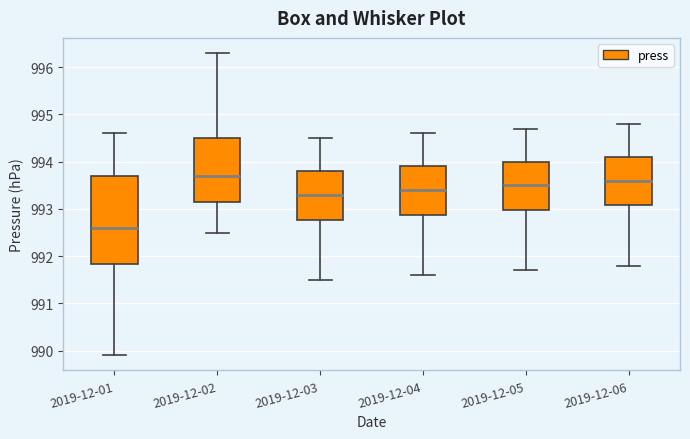

Where is the lower edge of the box for 2019-12-04 on the y-axis? The values are not printed on the chart, so give them approximately, as read against the axis.

992.9